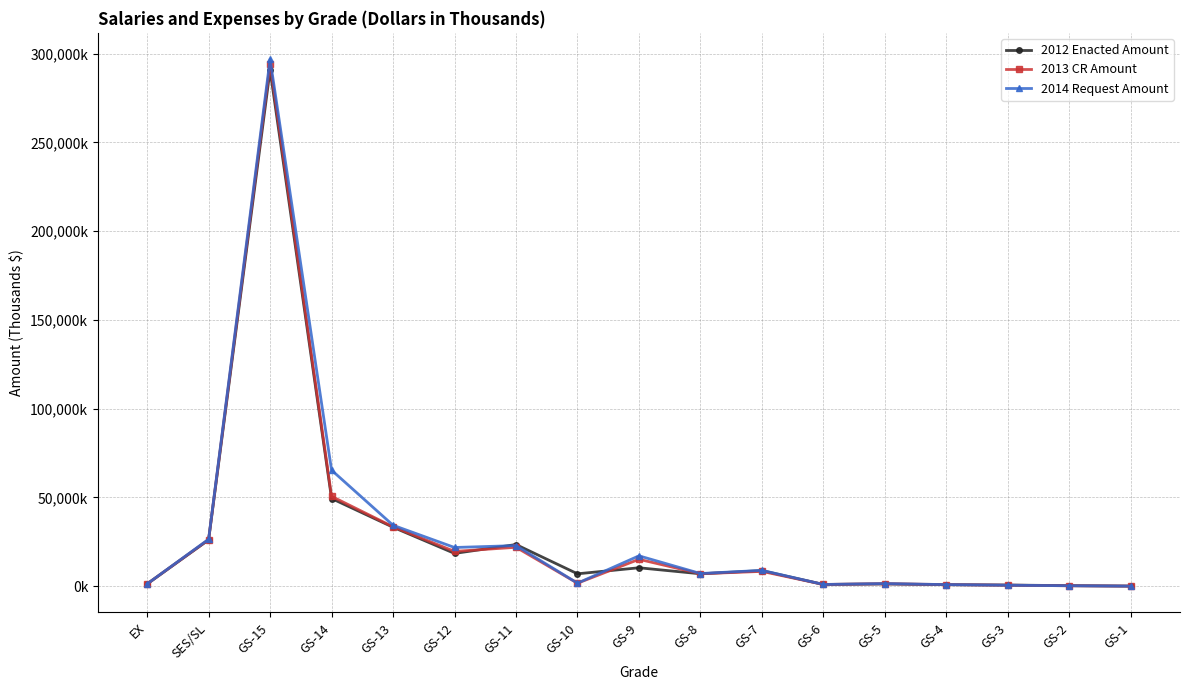

Is this an area chart (filled region under the line)?

No